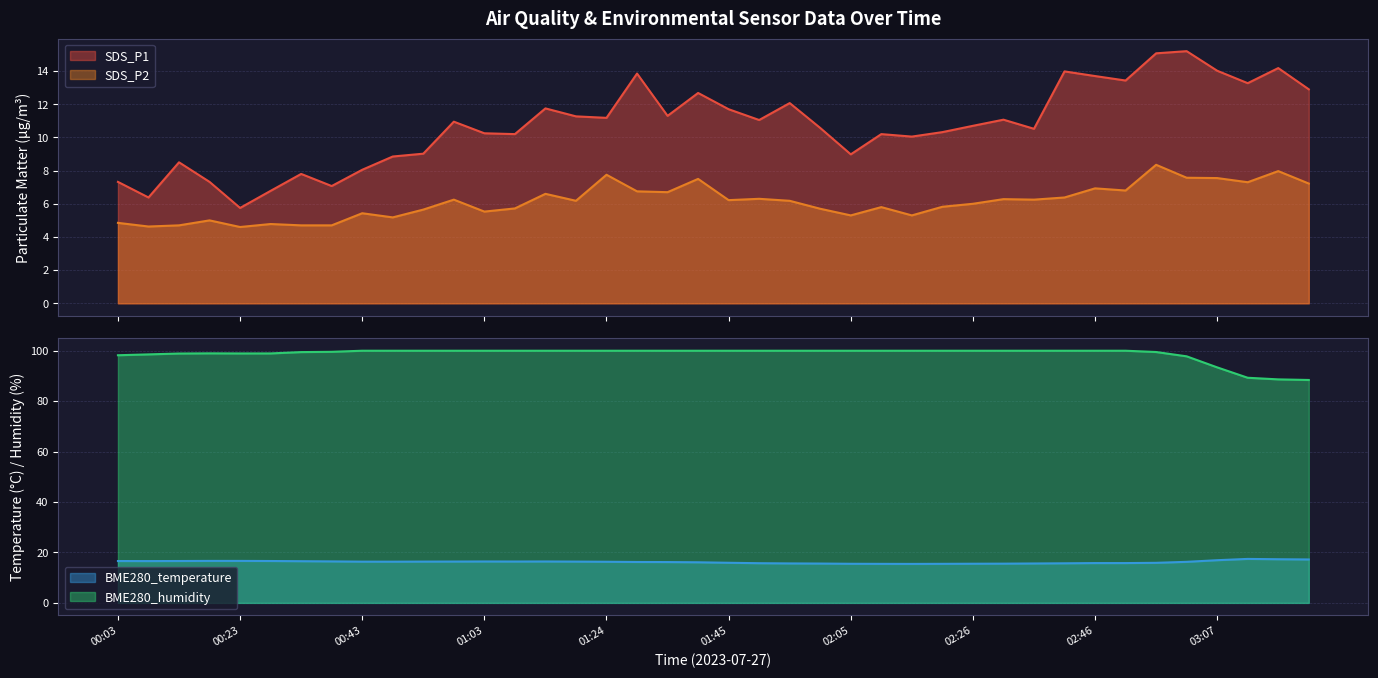

True or false: SDS_P1 and SDS_P2 cross at least once.

False